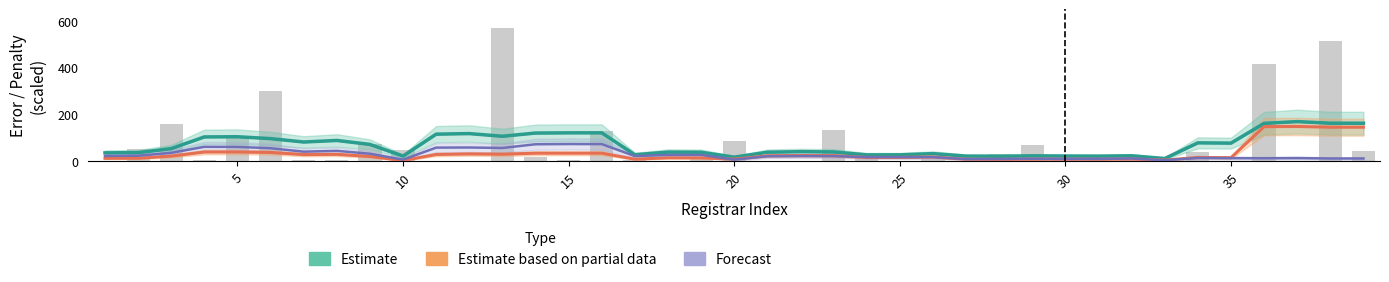

What are all the series names shown in the legend?

Estimate, Estimate based on partial data, Forecast